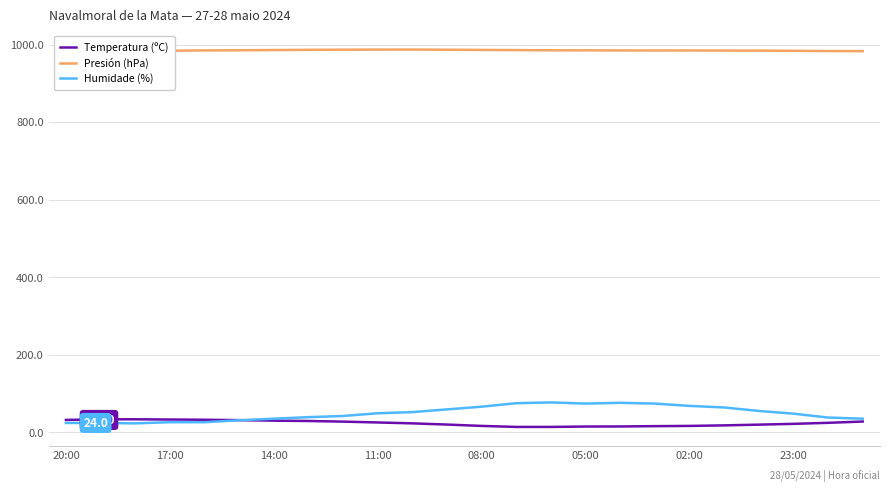

Is this an area chart (filled region under the line)?

No